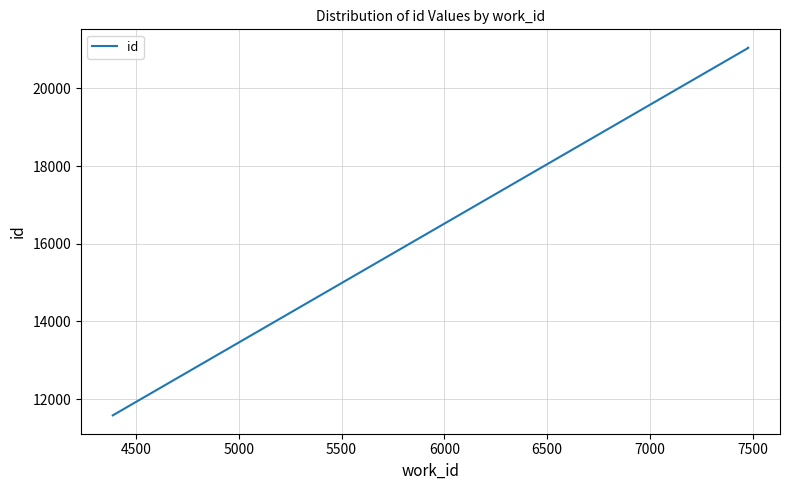

How many lines are shown in the chart?

1